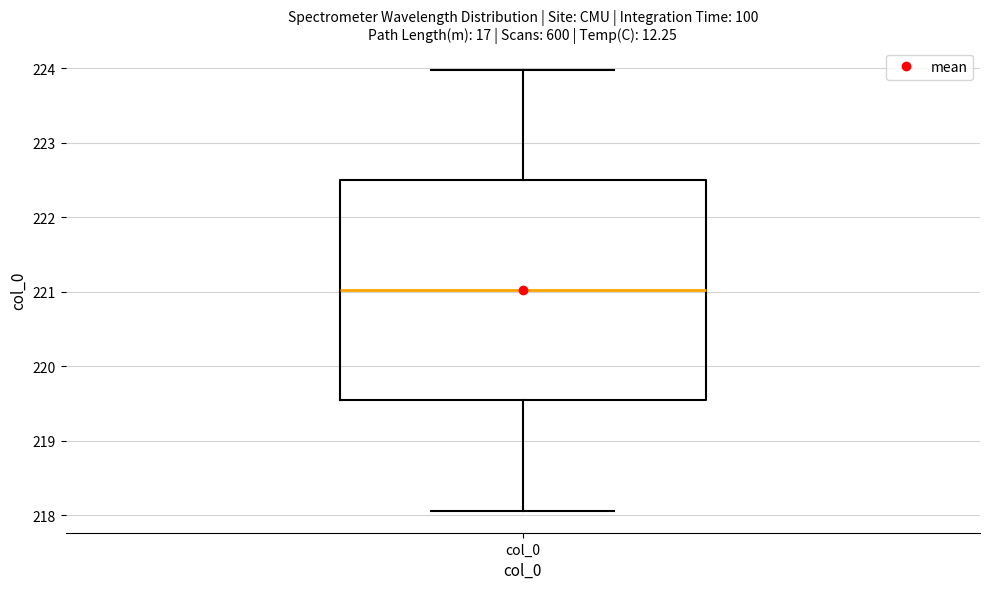

Transcribe this box plot: give where the median line is, the range the box spans, and where the two whiskers end, as read against the y-axis. The values are not printed on the chart, so give them approximately, as read against the axis.

median 221.0, box 219.5 to 222.5, whiskers 218.1 to 224.0